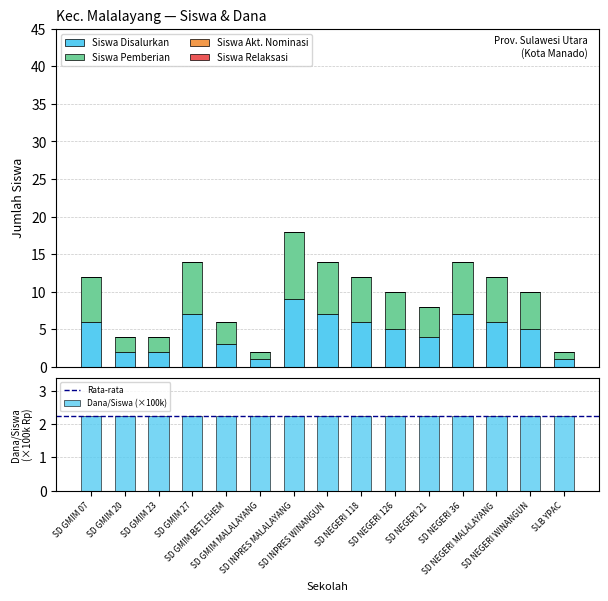

Rank the categories by Siswa Disalurkan value from highest to lowest.

SD INPRES MALALAYANG, SD GMIM 27, SD INPRES WINANGUN, SD NEGERI 36, SD GMIM 07, SD NEGERI 118, SD NEGERI MALALAYANG, SD NEGERI 126, SD NEGERI WINANGUN, SD NEGERI 21, SD GMIM BETLEHEM, SD GMIM 20, SD GMIM 23, SD GMIM MALALAYANG, SLB YPAC